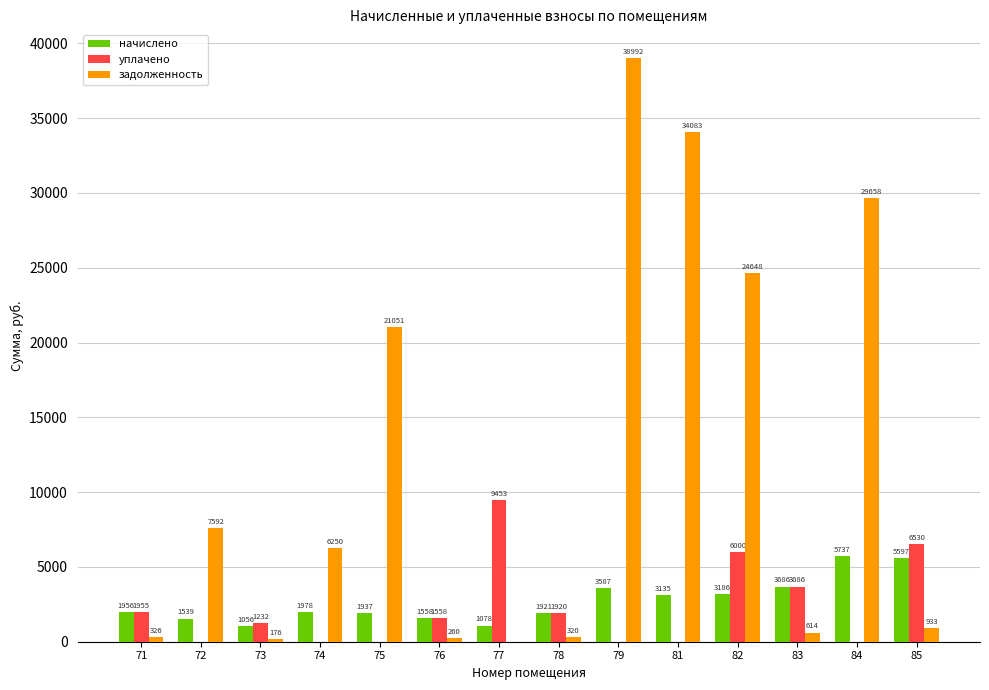

How many groups of bars are there?

14